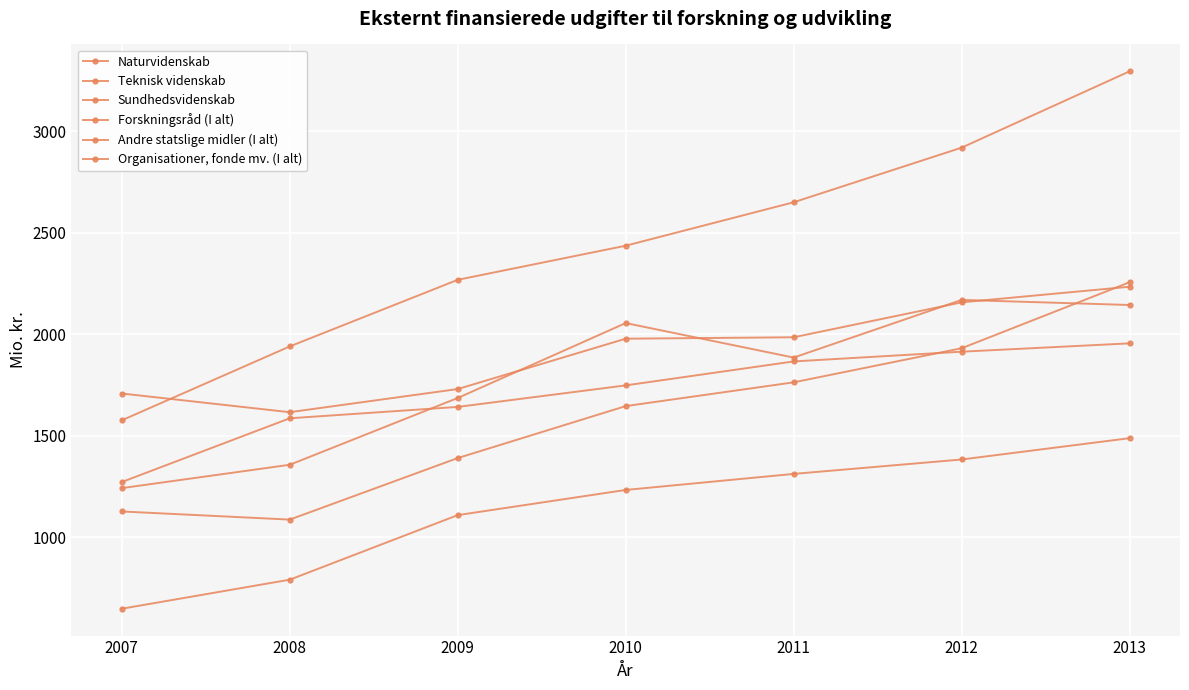

How many values in the Naturvidenskab series are below 1979?

3